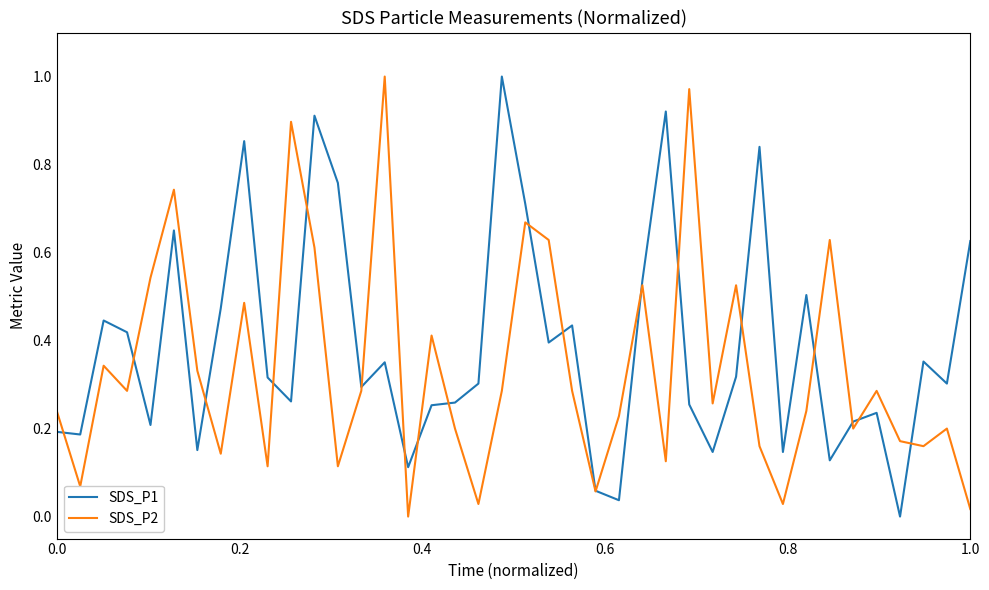

Rank the series by their average value, from highest to lowest.

SDS_P1, SDS_P2